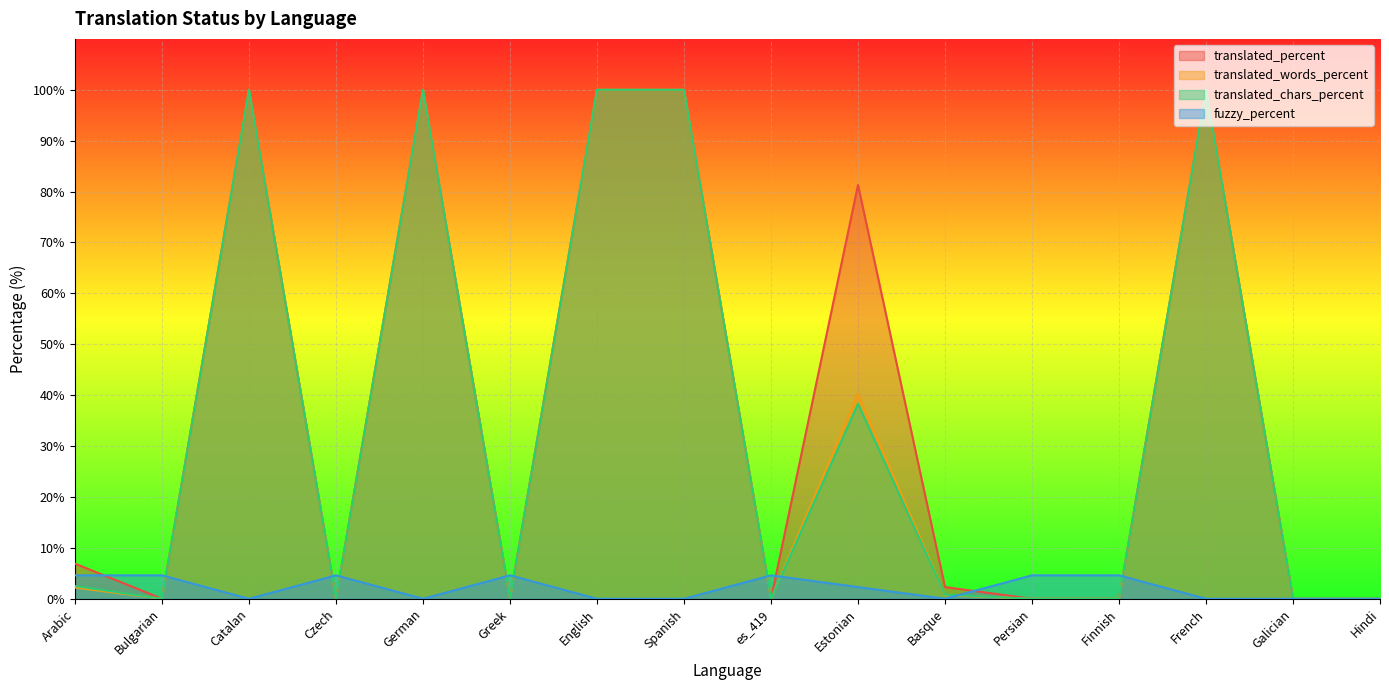

Reading left to right, what are all the values shown in this chart?

translated_percent: Arabic=6.9	Bulgarian=0.0	Catalan=100.0	Czech=0.0	German=100.0	Greek=0.0	English=100.0	Spanish=100.0	es_419=0.0	Estonian=81.3	Basque=2.3	Persian=0.0	Finnish=0.0	French=100.0	Galician=0.0	Hindi=0.0
translated_words_percent: Arabic=2.2	Bulgarian=0.0	Catalan=100.0	Czech=0.0	German=100.0	Greek=0.0	English=100.0	Spanish=100.0	es_419=0.0	Estonian=40.2	Basque=0.7	Persian=0.0	Finnish=0.0	French=100.0	Galician=0.0	Hindi=0.0
translated_chars_percent: Arabic=2.5	Bulgarian=0.0	Catalan=100.0	Czech=0.0	German=100.0	Greek=0.0	English=100.0	Spanish=100.0	es_419=0.0	Estonian=38.3	Basque=0.8	Persian=0.0	Finnish=0.0	French=100.0	Galician=0.0	Hindi=0.0
fuzzy_percent: Arabic=4.6	Bulgarian=4.6	Catalan=0.0	Czech=4.6	German=0.0	Greek=4.6	English=0.0	Spanish=0.0	es_419=4.6	Estonian=2.3	Basque=0.0	Persian=4.6	Finnish=4.6	French=0.0	Galician=0.0	Hindi=0.0